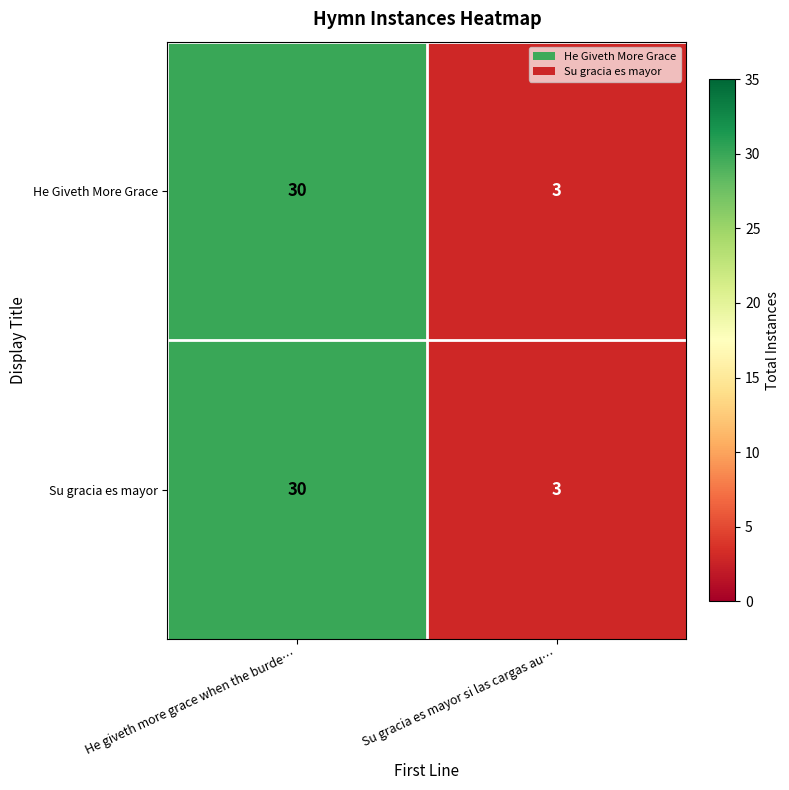

Read the Su gracia es mayor value at He giveth more grace when the burde….

30